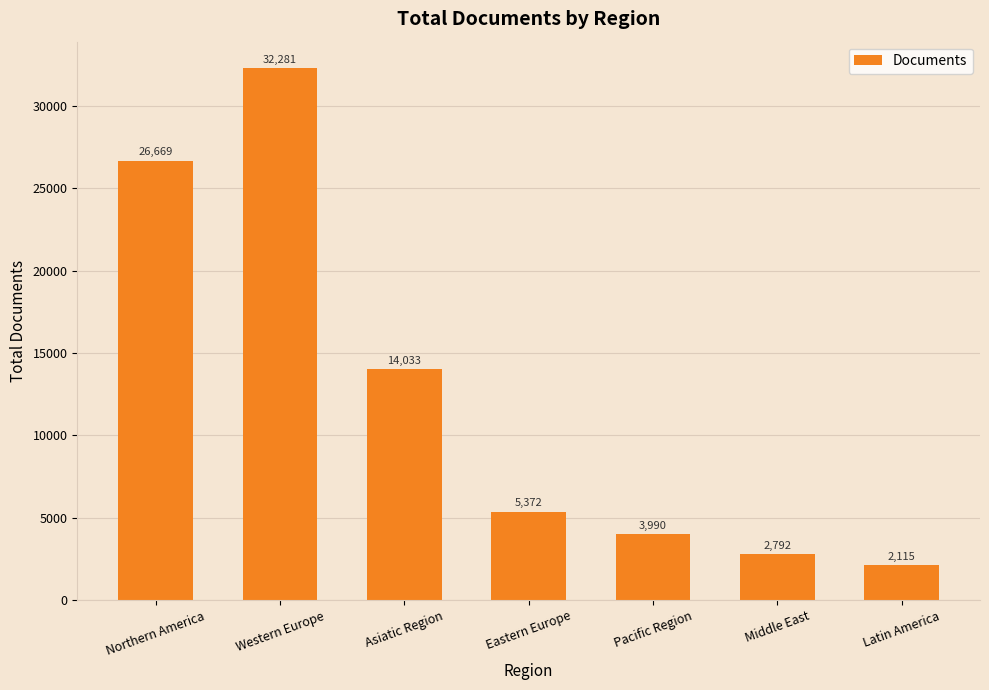

What is the sum of all values?

87252